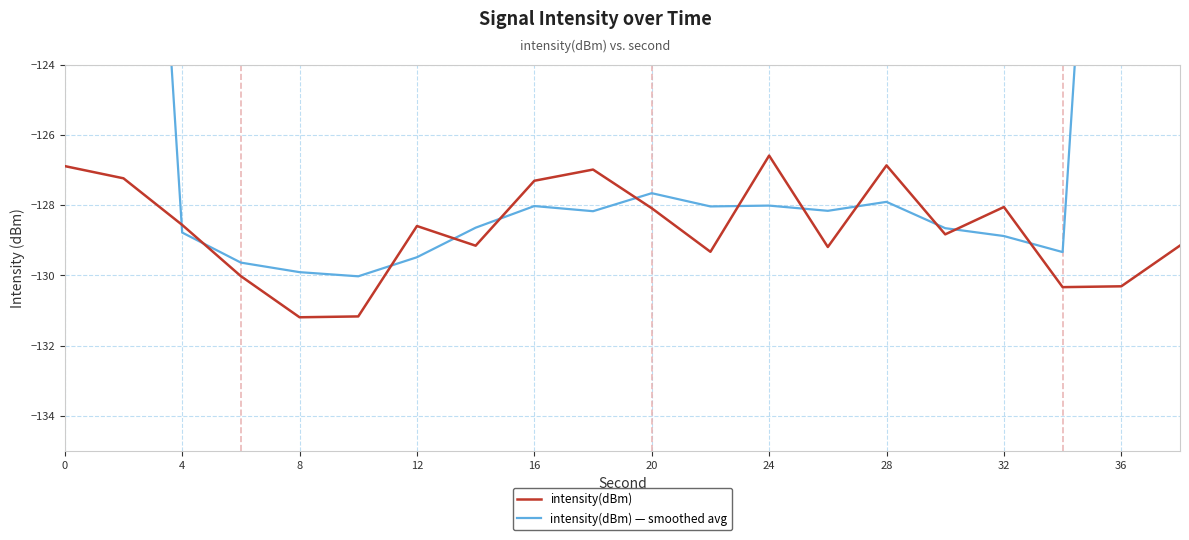

How many intersections are there between intensity(dBm) and intensity(dBm) — smoothed avg?

12